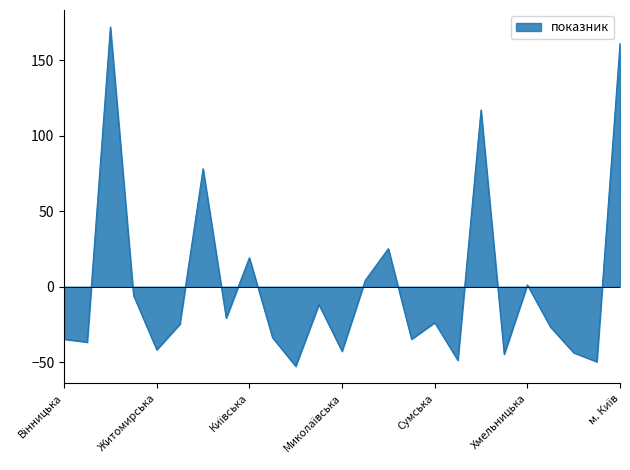

What is the difference between the maximum and minimum values?

225.0